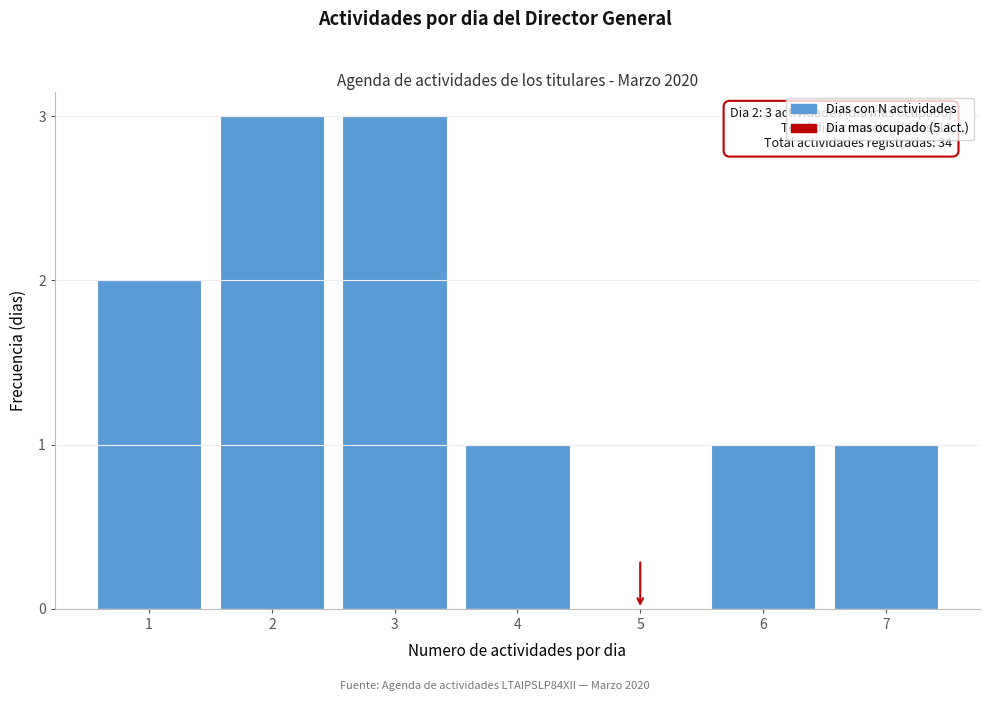

Reading left to right, extract all data points from this chart.

1=2	2=3	3=3	4=1	5=0	6=1	7=1